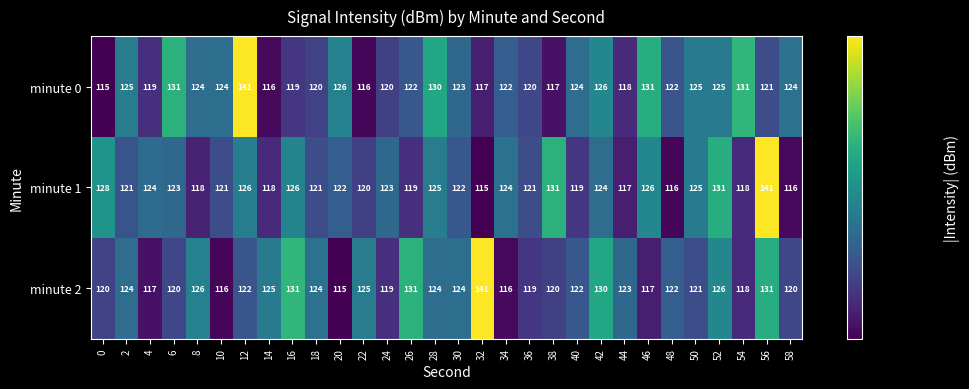

How many values in the minute 1 series are below 122?

14